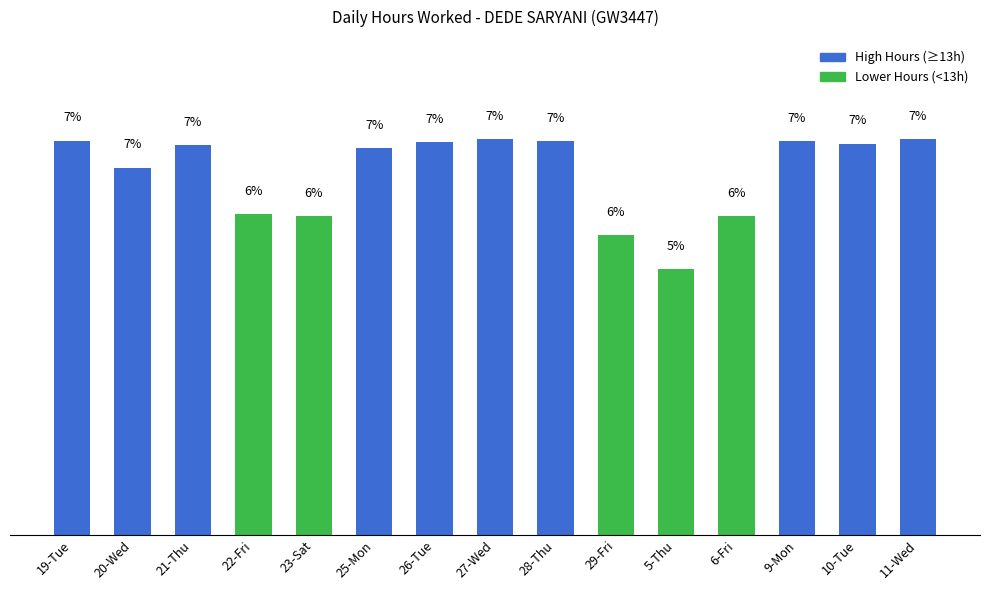

List the labels in order of value, largest first.

11-Wed, 27-Wed, 19-Tue, 28-Thu, 9-Mon, 26-Tue, 10-Tue, 21-Thu, 25-Mon, 20-Wed, 22-Fri, 23-Sat, 6-Fri, 29-Fri, 5-Thu